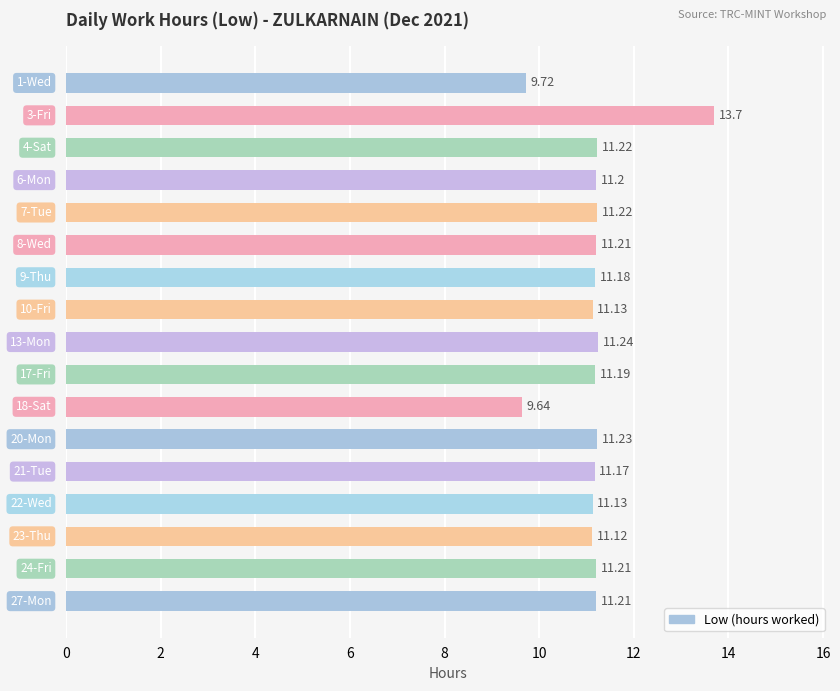

What is the sum of all values?

189.7